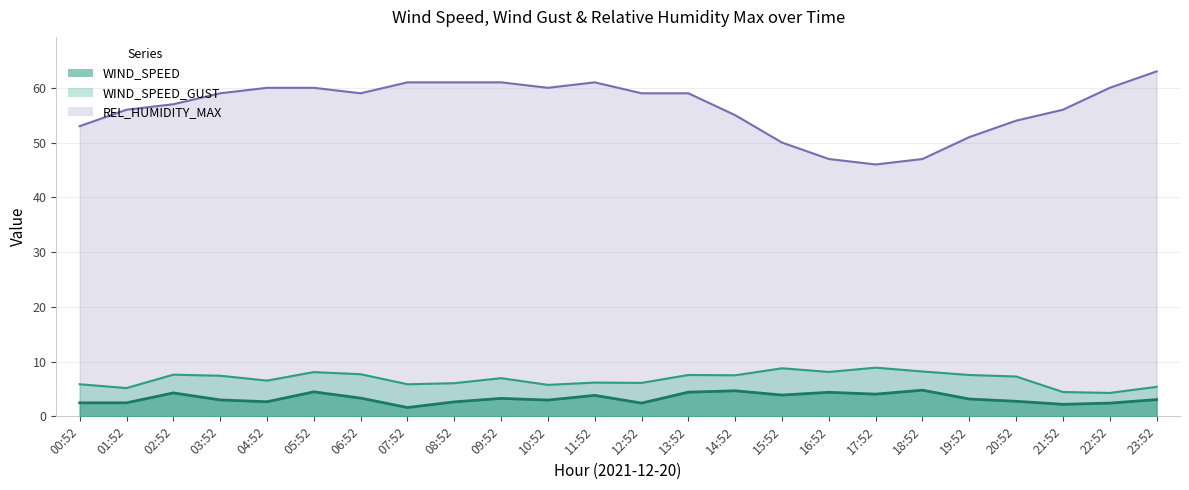

Reading left to right, transcribe all the data shown in this chart.

WIND_SPEED: 00:52=2.5	01:52=2.5	02:52=4.3	03:52=3.0	04:52=2.7	05:52=4.5	06:52=3.3	07:52=1.6	08:52=2.6	09:52=3.3	10:52=3.0	11:52=3.8	12:52=2.4	13:52=4.4	14:52=4.7	15:52=3.9	16:52=4.4	17:52=4.1	18:52=4.8	19:52=3.2	20:52=2.8	21:52=2.2	22:52=2.4	23:52=3.1
WIND_SPEED_GUST: 00:52=5.9	01:52=5.2	02:52=7.6	03:52=7.4	04:52=6.5	05:52=8.1	06:52=7.7	07:52=5.9	08:52=6.1	09:52=7.0	10:52=5.8	11:52=6.2	12:52=6.1	13:52=7.6	14:52=7.5	15:52=8.8	16:52=8.1	17:52=8.9	18:52=8.2	19:52=7.6	20:52=7.3	21:52=4.4	22:52=4.3	23:52=5.4
REL_HUMIDITY_MAX: 00:52=53.0	01:52=56.0	02:52=57.0	03:52=59.0	04:52=60.0	05:52=60.0	06:52=59.0	07:52=61.0	08:52=61.0	09:52=61.0	10:52=60.0	11:52=61.0	12:52=59.0	13:52=59.0	14:52=55.0	15:52=50.0	16:52=47.0	17:52=46.0	18:52=47.0	19:52=51.0	20:52=54.0	21:52=56.0	22:52=60.0	23:52=63.0